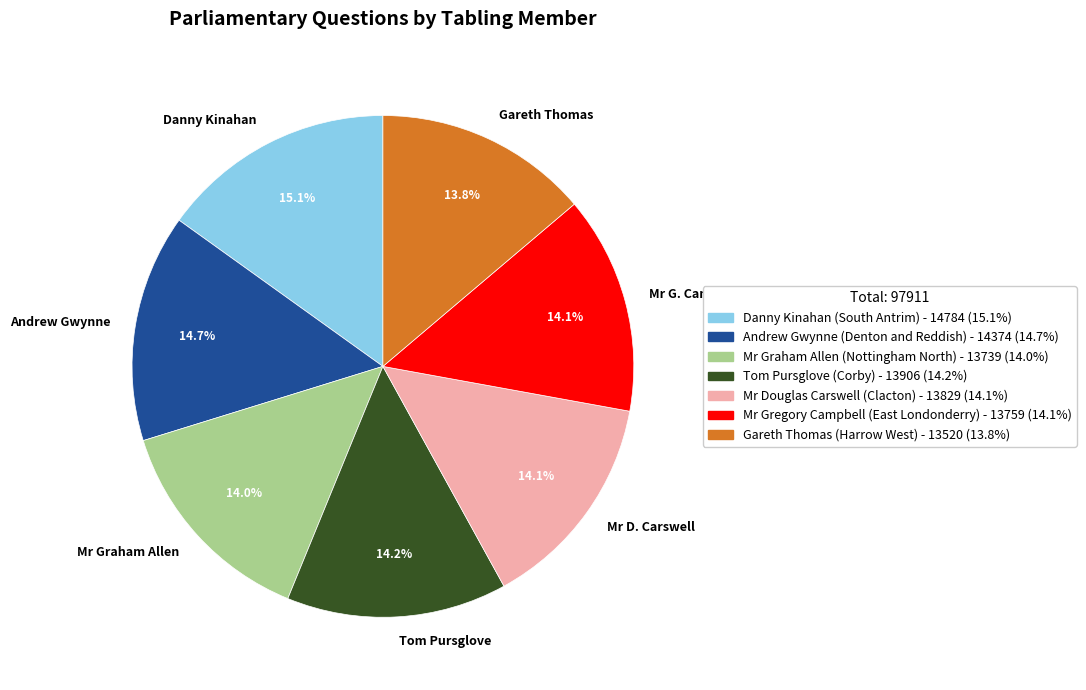

How many slices are in this pie chart?

7